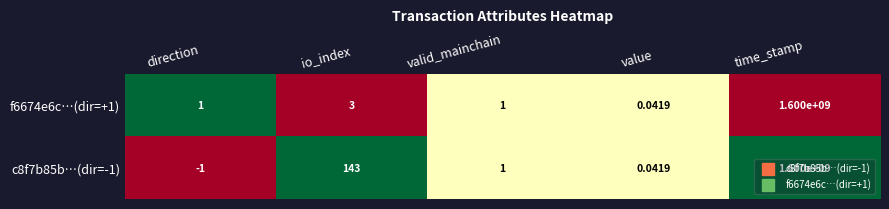

At which category does the chart reach its minimum across all series?

direction